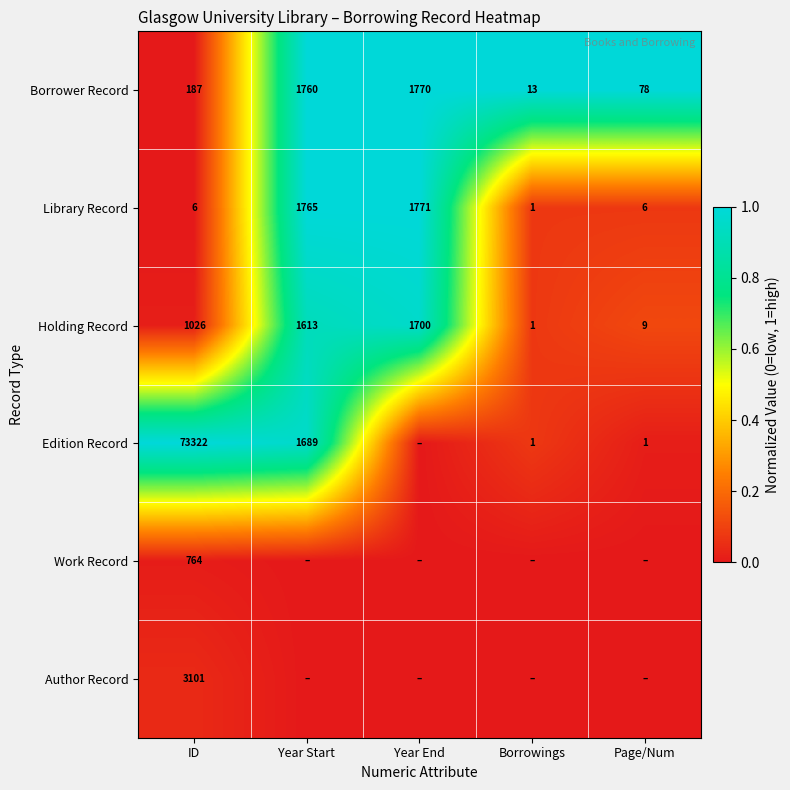

What is the sum of the Borrower Record values at Borrowings and ID?

200